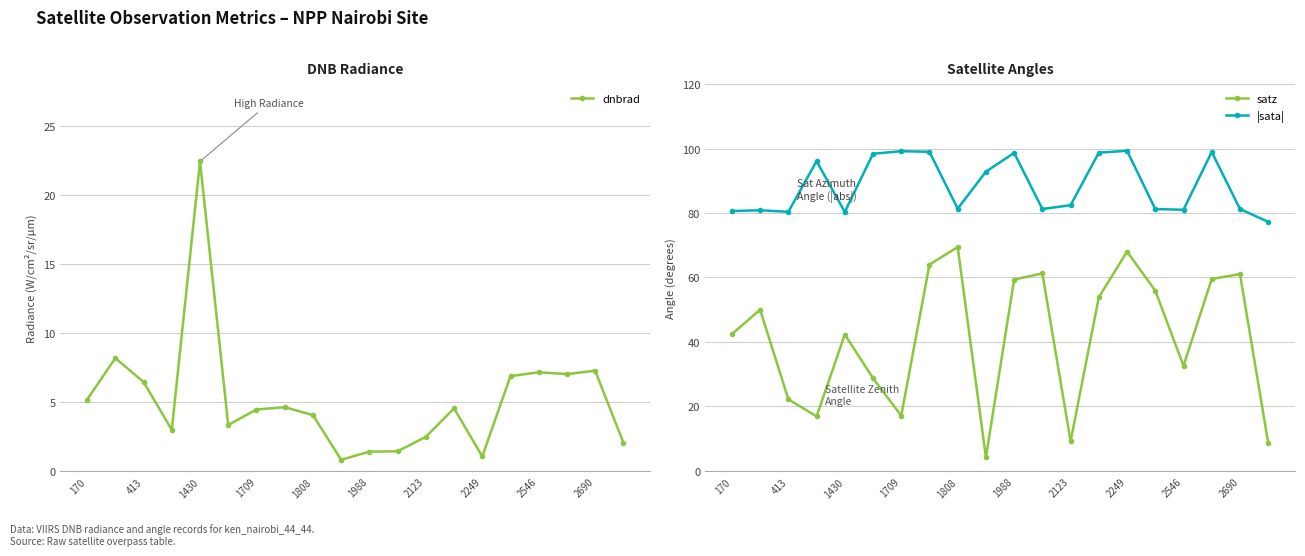

The |sata| series shows 98.7 at 1988. True or false?

True